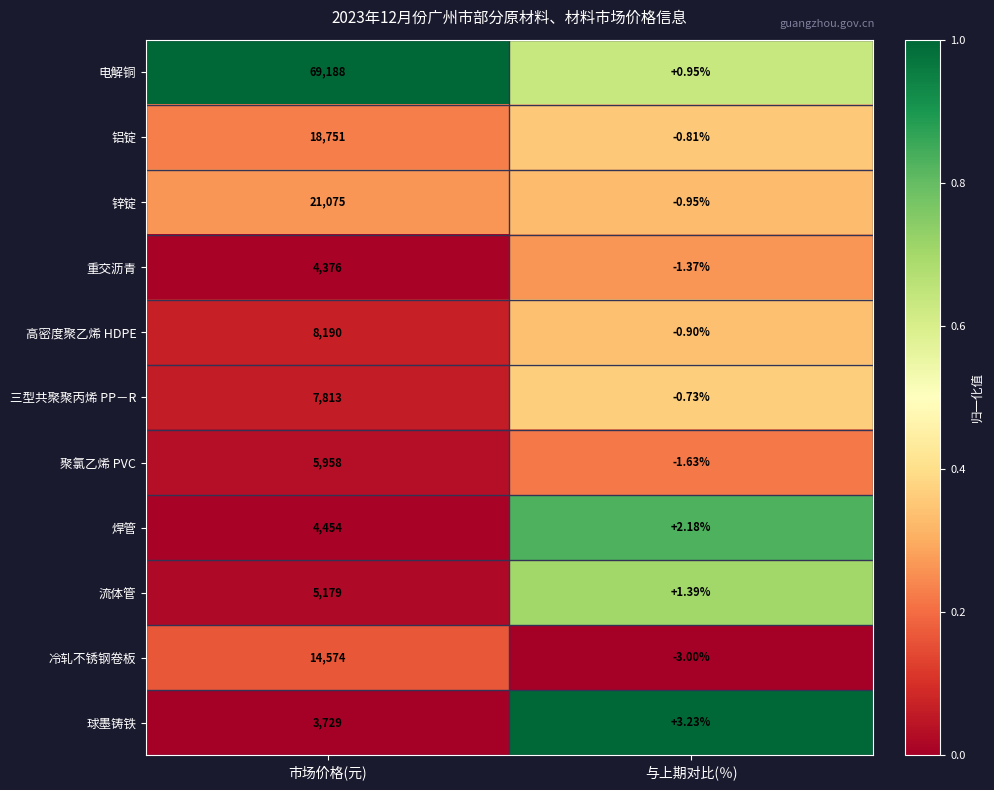

At which category is the sum across all series the highest?

市场价格(元)